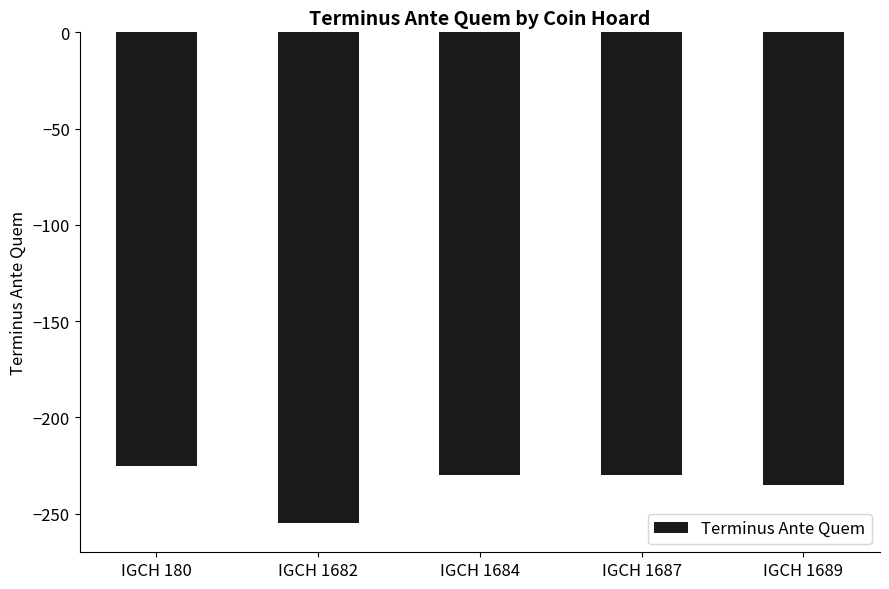

What is the minimum value shown in the chart?

-255